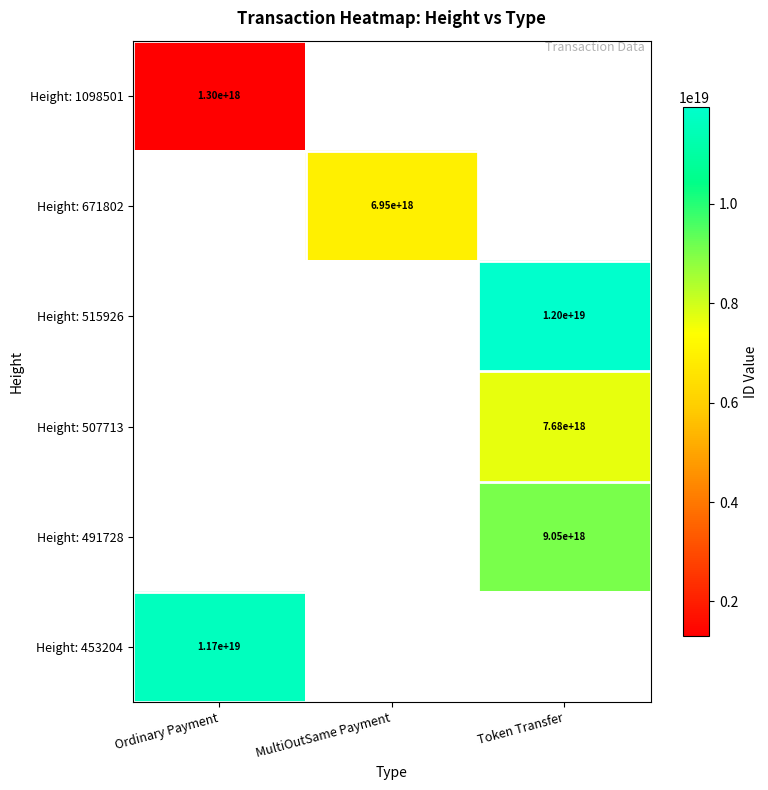

The value of Height: 491728 at Token Transfer is 9050000000000000000. True or false?

True